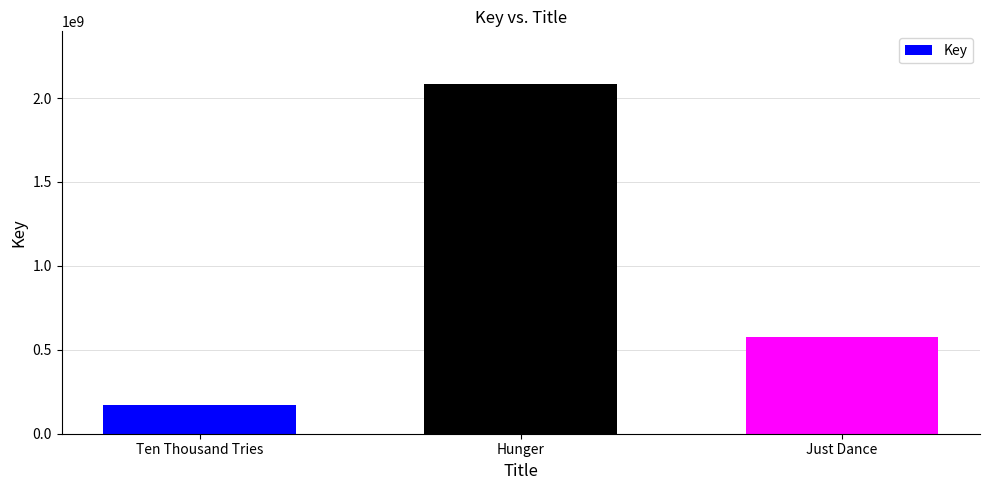

What is the ratio of the value at Hunger to the value at Ten Thousand Tries?

12.0